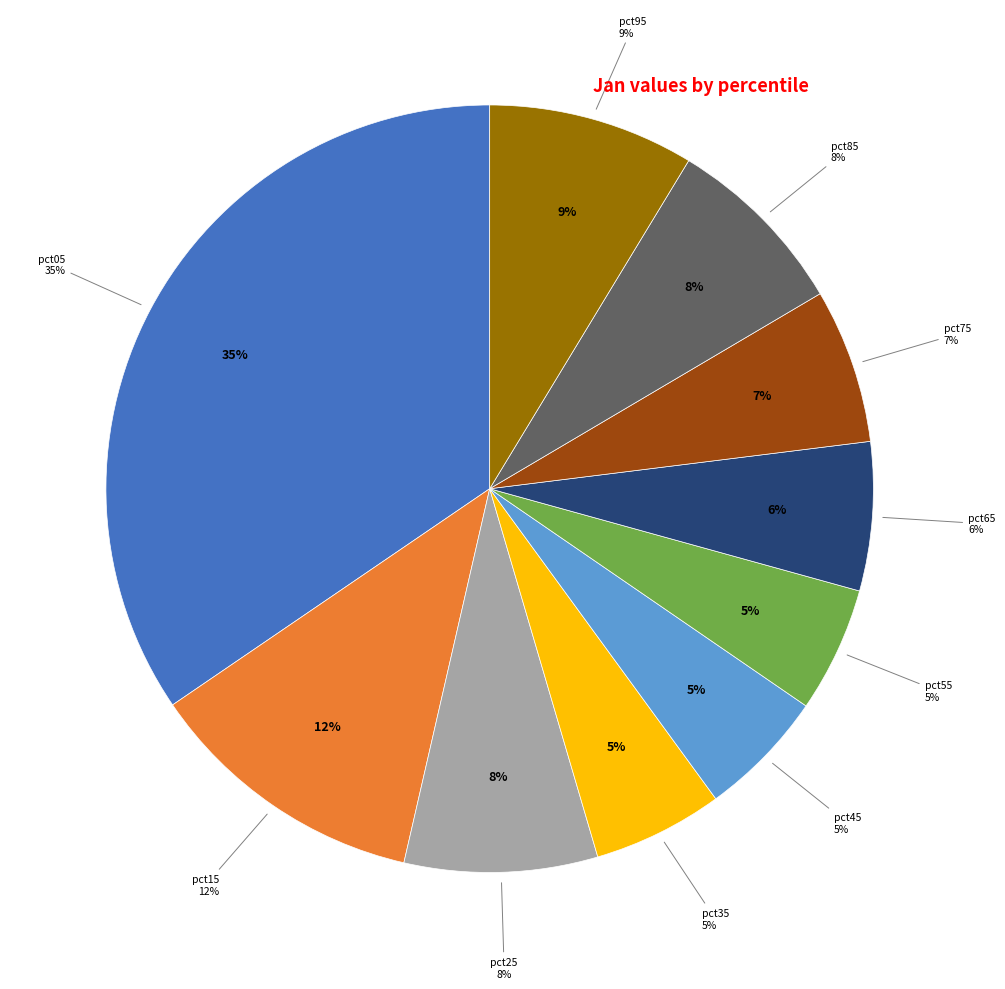

How many segments does this pie chart have?

10